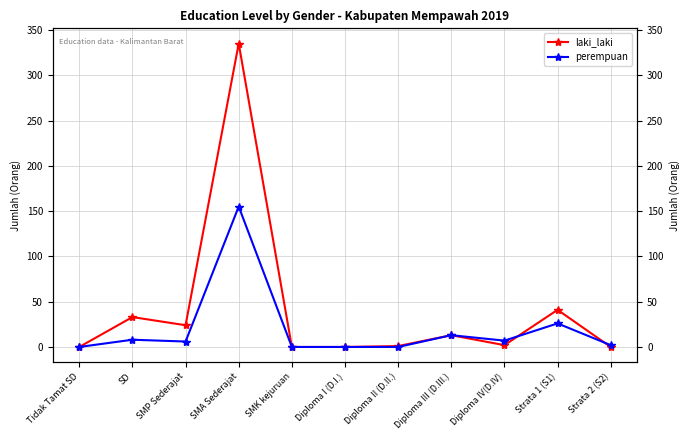

Which series has the largest total across all categories?

laki_laki